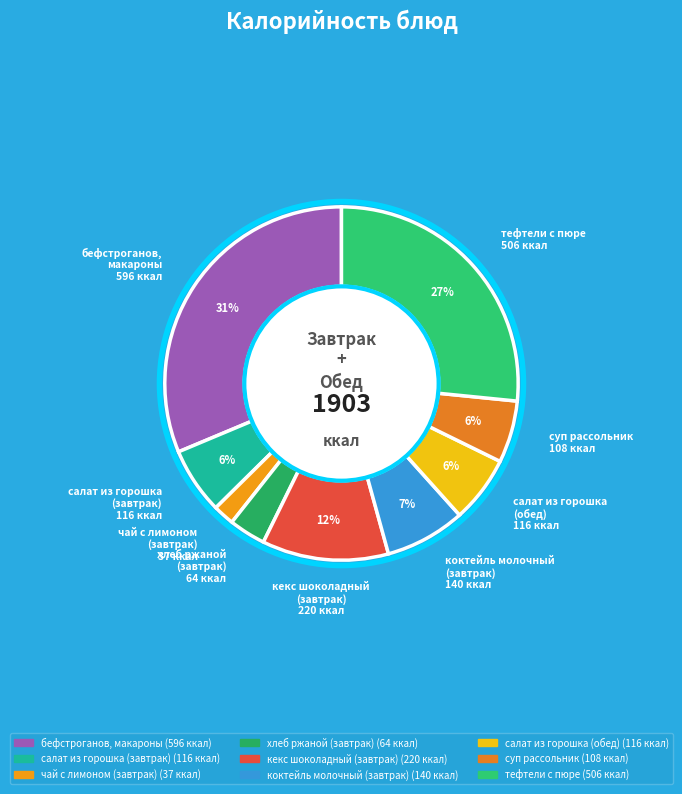

Which slice is the smallest?

чай с лимоном (завтрак)